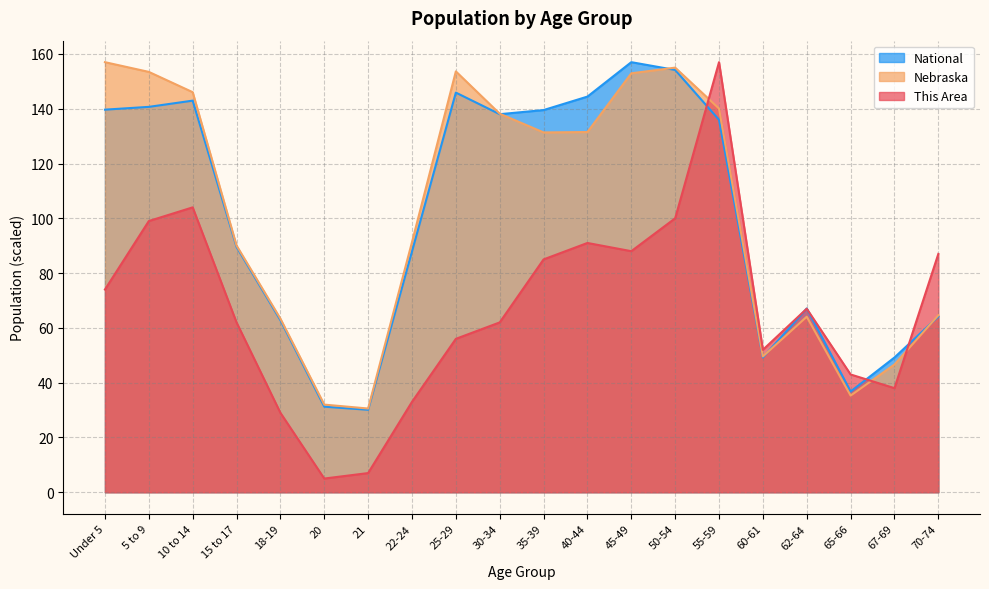

Which series has the largest total across all categories?

Nebraska